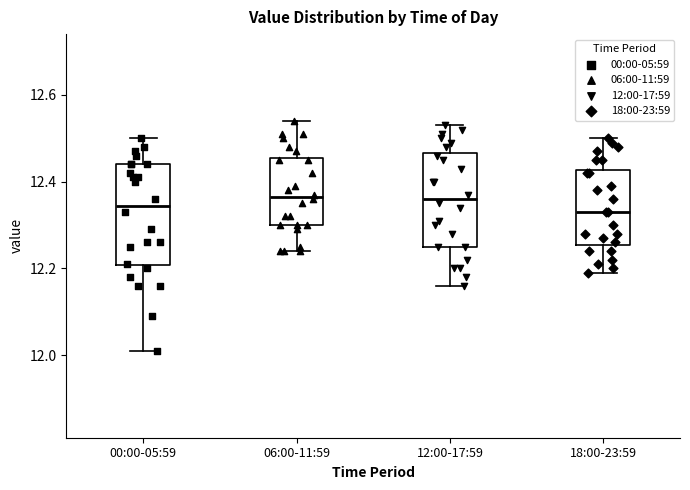

Reading left to right, read every box against the y-axis: the position of its median line, the range the box covers, and the ends of its whiskers. The values are not printed on the chart, so give them approximately, as read against the axis.

00:00-05:59: median 12.34, box 12.20 to 12.44, whiskers 12.02 to 12.50
06:00-11:59: median 12.36, box 12.30 to 12.46, whiskers 12.24 to 12.54
12:00-17:59: median 12.36, box 12.26 to 12.46, whiskers 12.16 to 12.54
18:00-23:59: median 12.34, box 12.26 to 12.42, whiskers 12.20 to 12.50